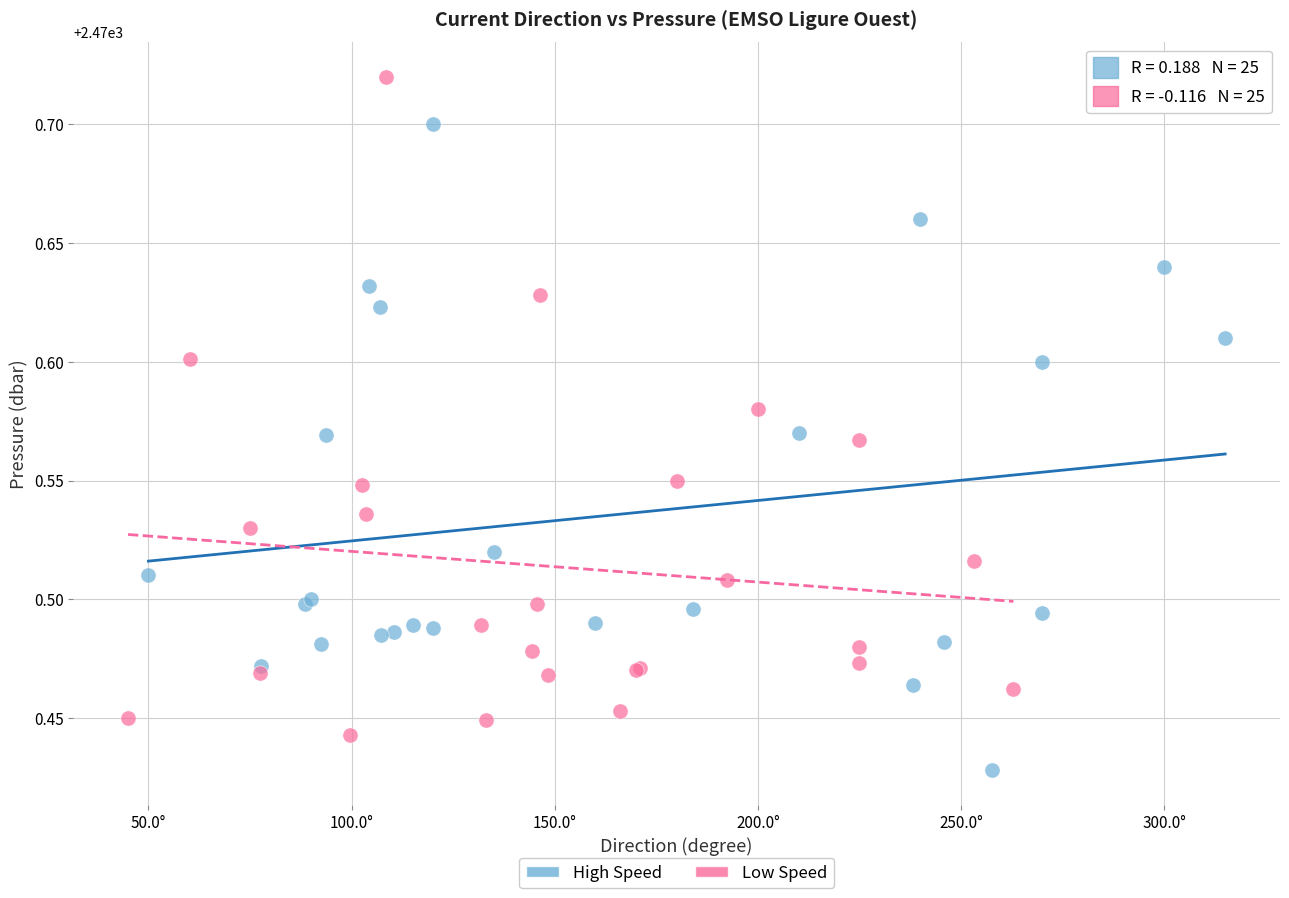

What are all the series names shown in the legend?

High Speed, Low Speed